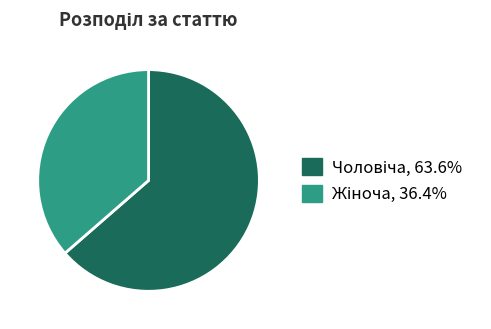

Count the number of slices in the pie.

2